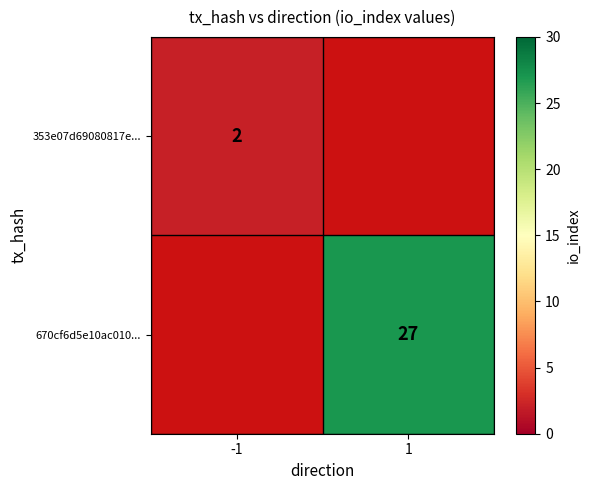

What is the greatest value displayed?

27.0